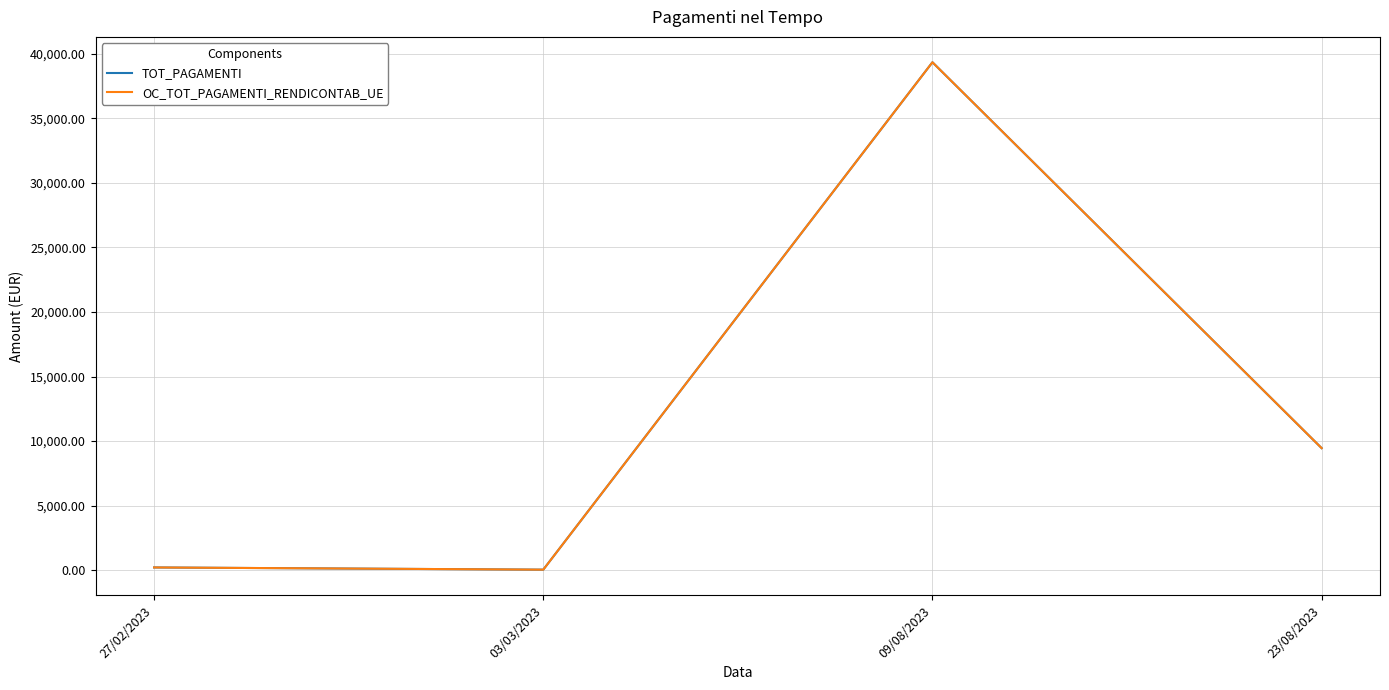

Which series changed the most between 03/03/2023 and 09/08/2023?

TOT_PAGAMENTI